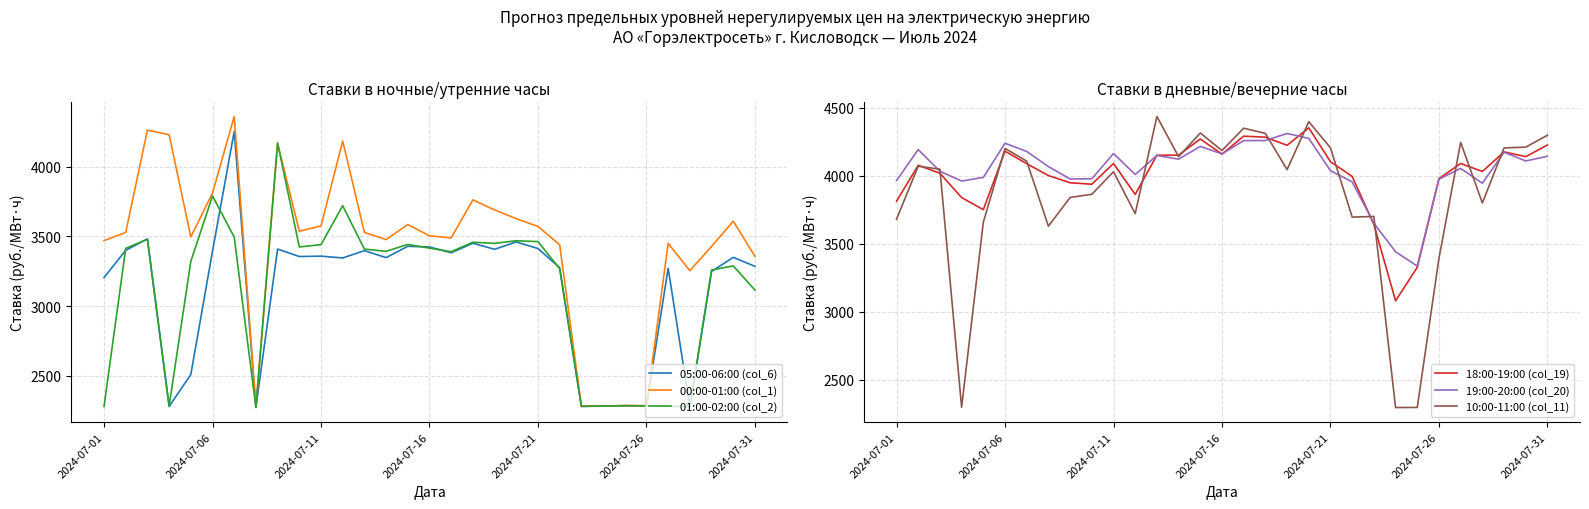

What is the highest value of the 01:00-02:00 (col_2) series?

4168.9